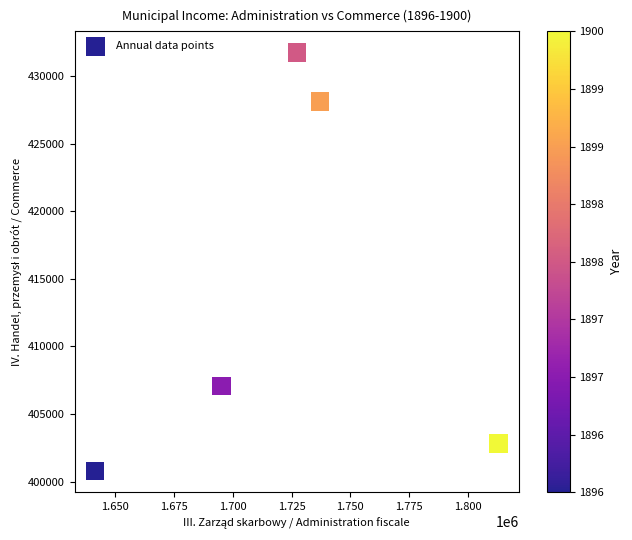

What is the average Y value?

414107